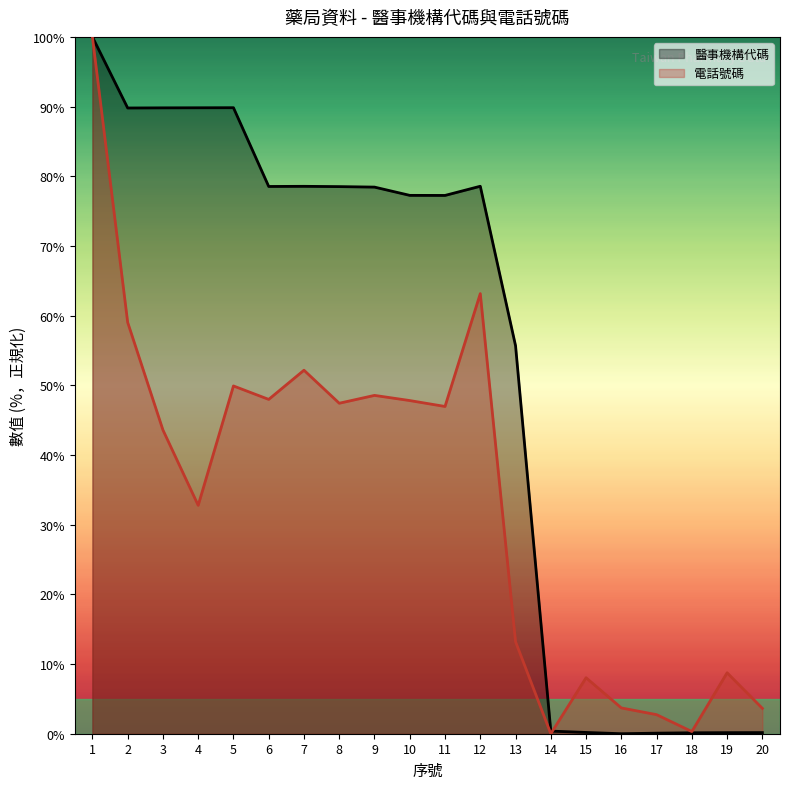

Which has a higher value, 13 or 6?

6